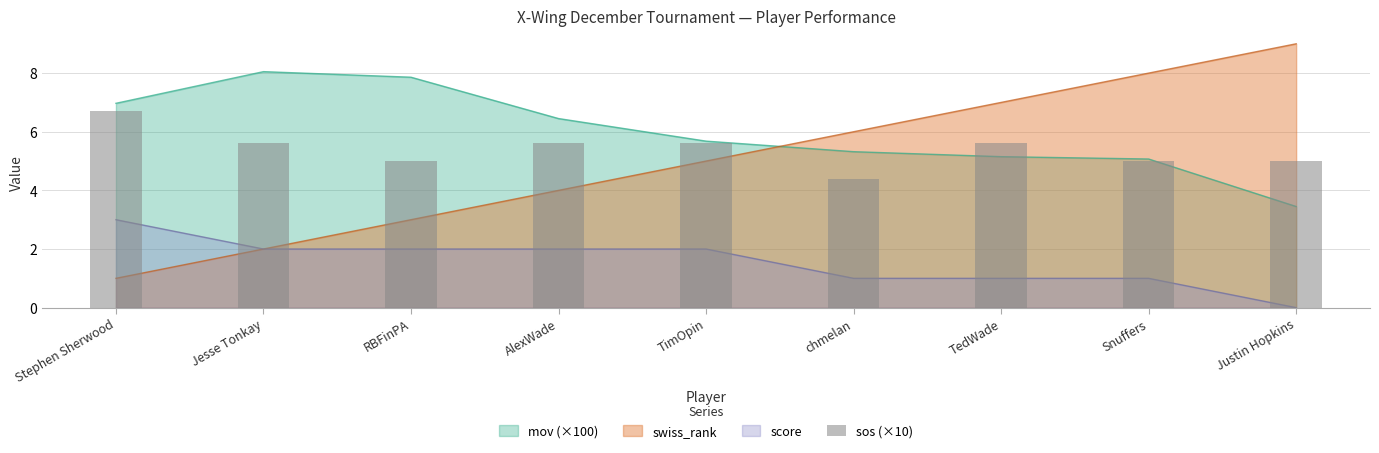

Is it true that the value at Jesse Tonkay is 2.0?

False